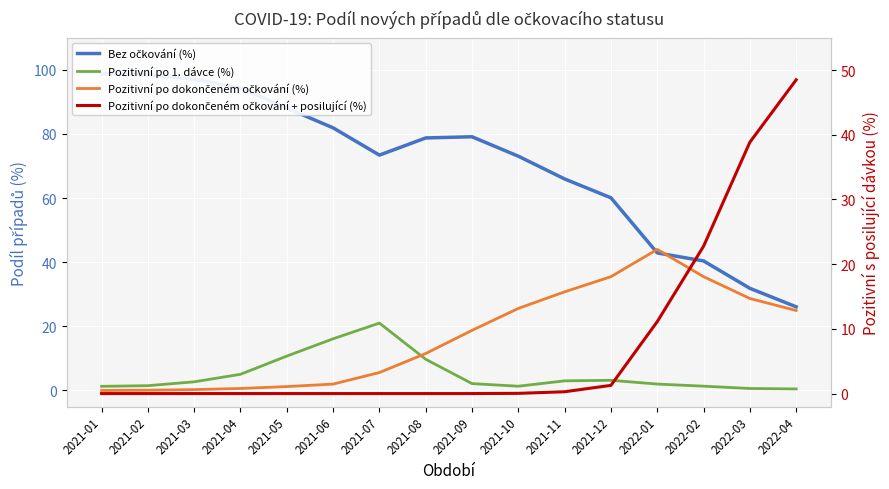

What is the sum of the Pozitivní po dokončeném očkování + posilující (%) values at 2022-03 and 2021-01?

38.9